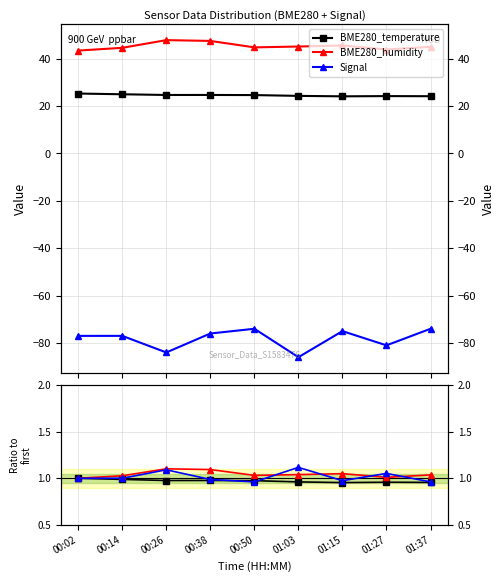

Reading left to right, extract all data points from this chart.

BME280_temperature: 25.3	25.0	24.7	24.7	24.6	24.3	24.1	24.2	24.2
BME280_humidity: 43.4	44.6	47.9	47.5	44.8	45.1	45.6	43.9	45.0
Signal: -77.0	-77.0	-84.0	-76.0	-74.0	-86.0	-75.0	-81.0	-74.0
ratio BME280_temperature: 1.0	1.0	1.0	1.0	1.0	1.0	1.0	1.0	1.0
ratio BME280_humidity: 1.0	1.0	1.1	1.1	1.0	1.0	1.0	1.0	1.0
ratio Signal: 1.0	1.0	1.1	1.0	1.0	1.1	1.0	1.1	1.0